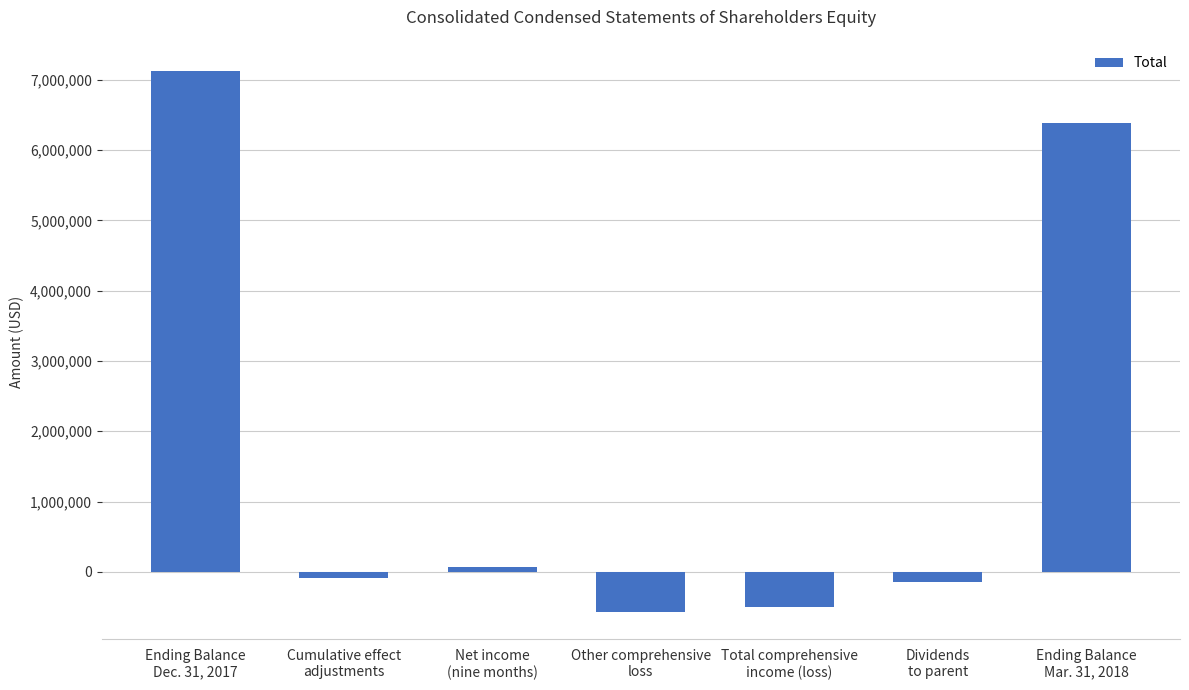

Between Total comprehensive
income (loss) and Net income
(nine months), which is larger?

Net income
(nine months)